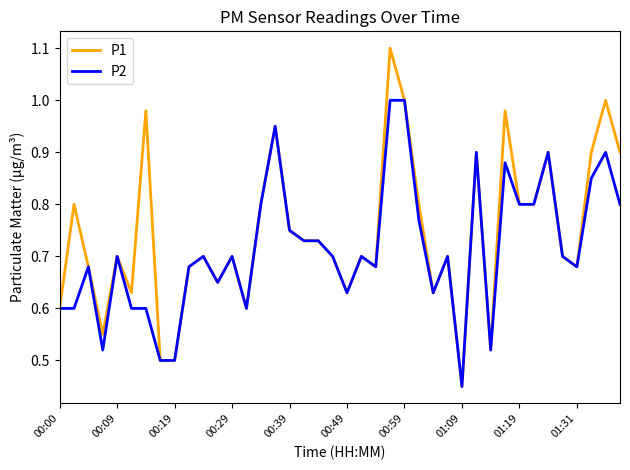

Rank the series by their maximum value, from highest to lowest.

P1, P2